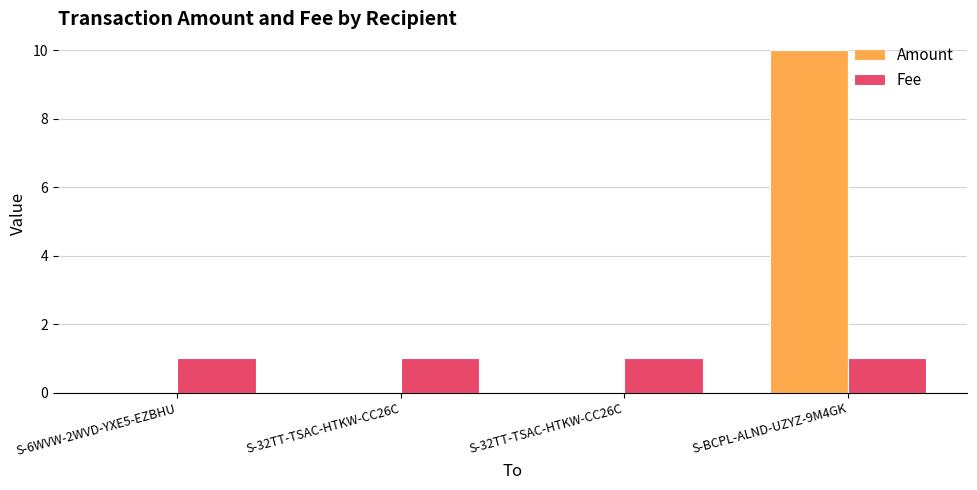

How many groups of bars are there?

4